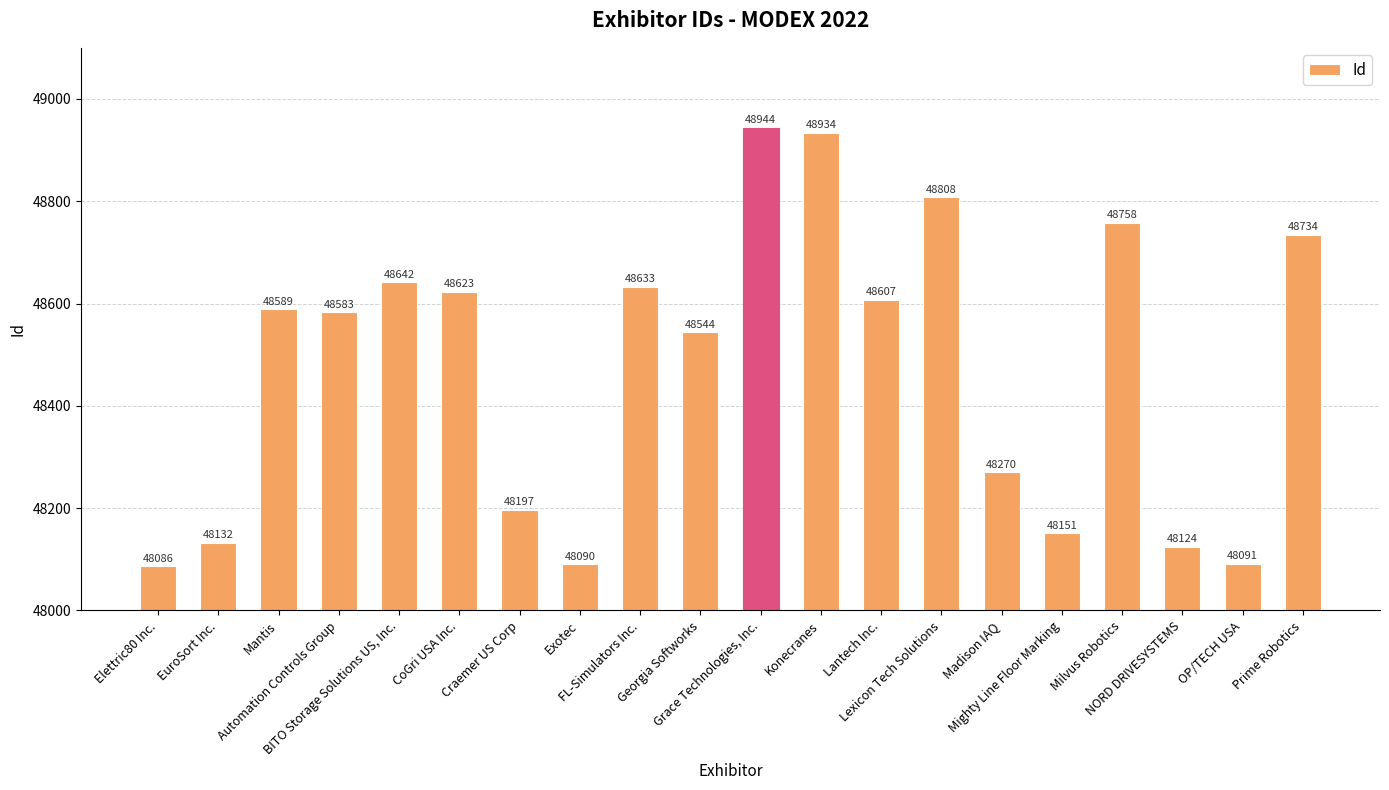

What is the change in value from FL-Simulators Inc. to Lexicon Tech Solutions?

+175